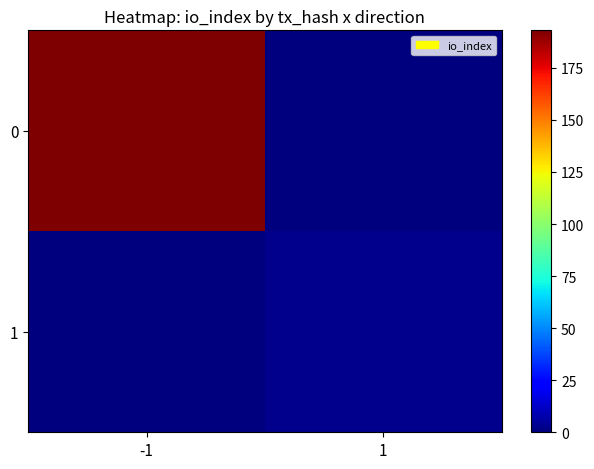

Rank the series by their average value, from lowest to highest.

1, 0